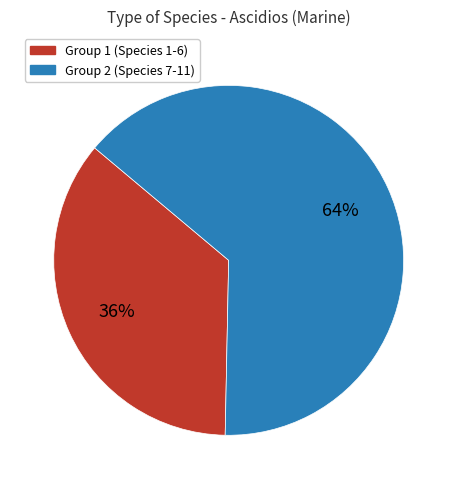

To the nearest percent, what is the average slice percentage?

50%